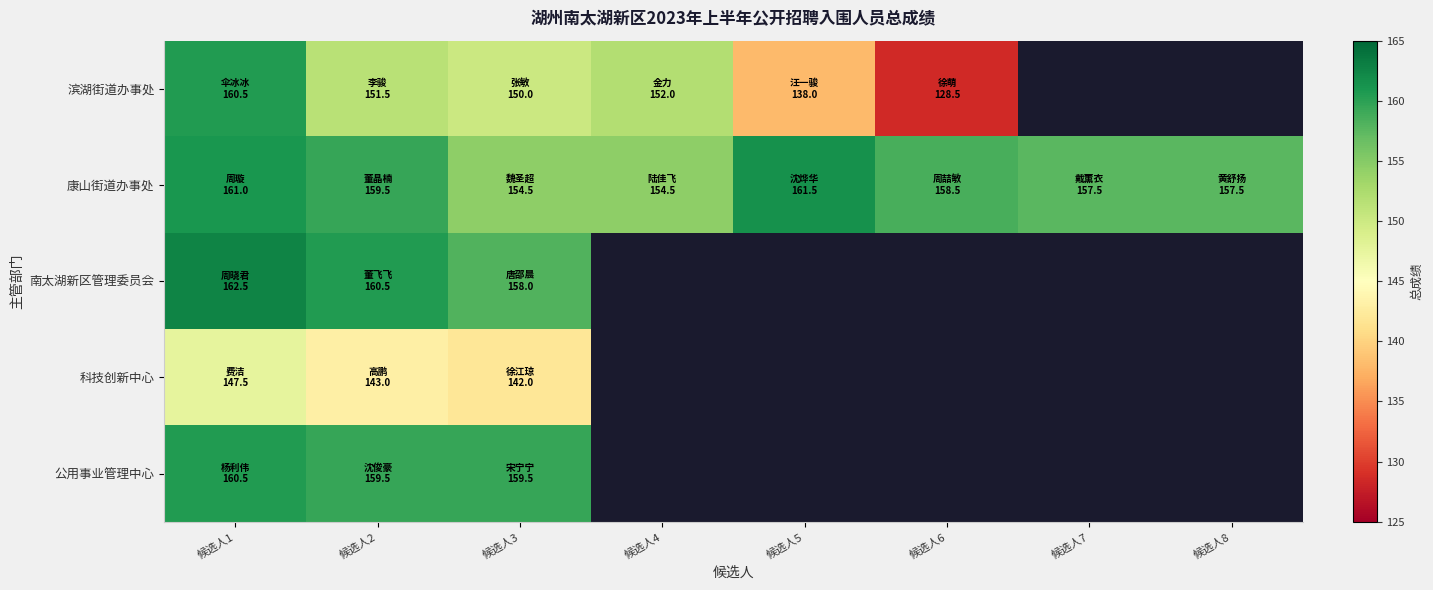

Where is 滨湖街道办事处 nearest to the value 144?

候选人3